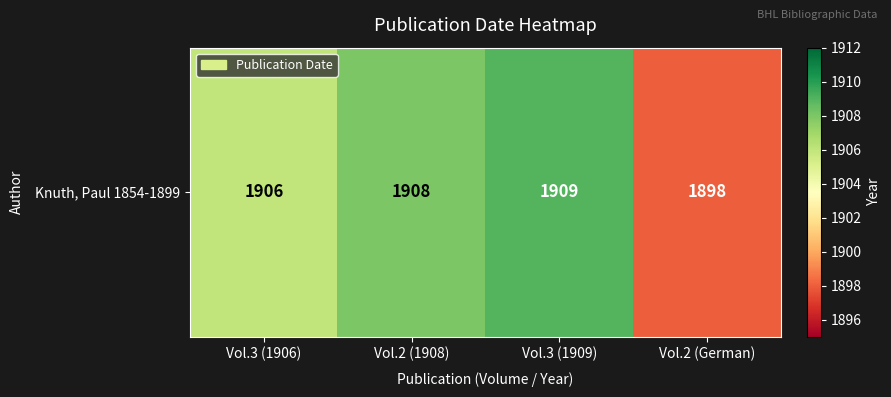

List the labels in order of value, largest first.

Vol.3 (1909), Vol.2 (1908), Vol.3 (1906), Vol.2 (German)